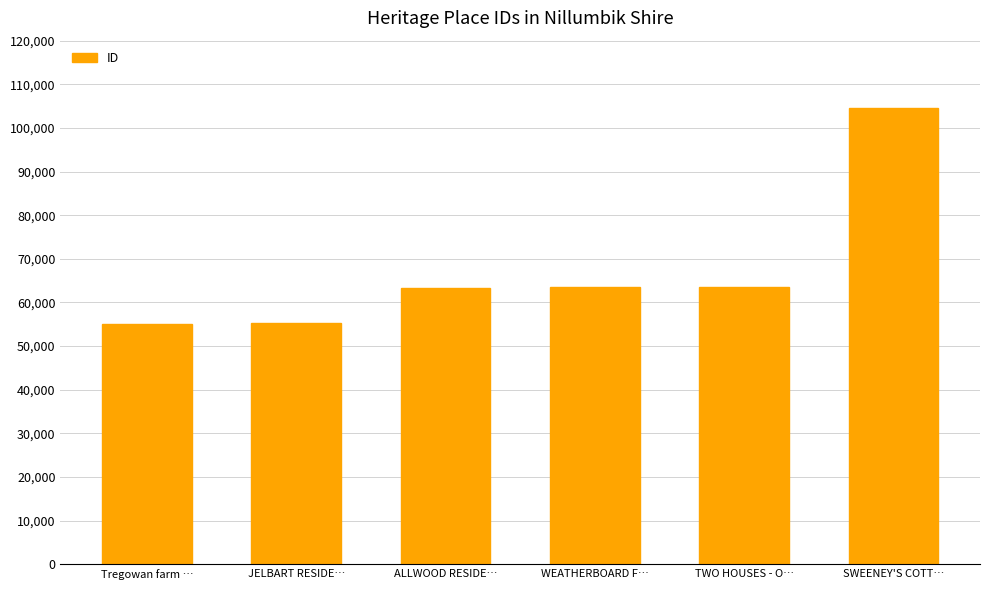

What is the difference between the maximum and minimum values?

49513